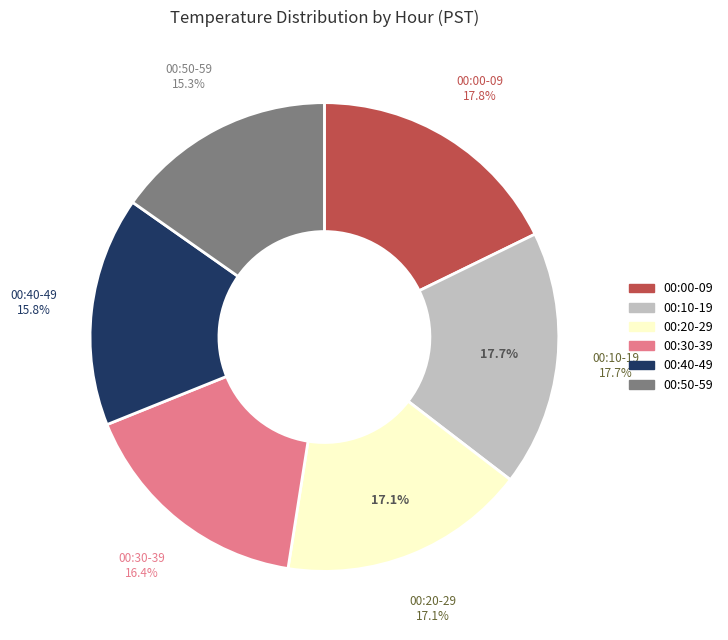

Is Hour 21 the majority of the pie?

No